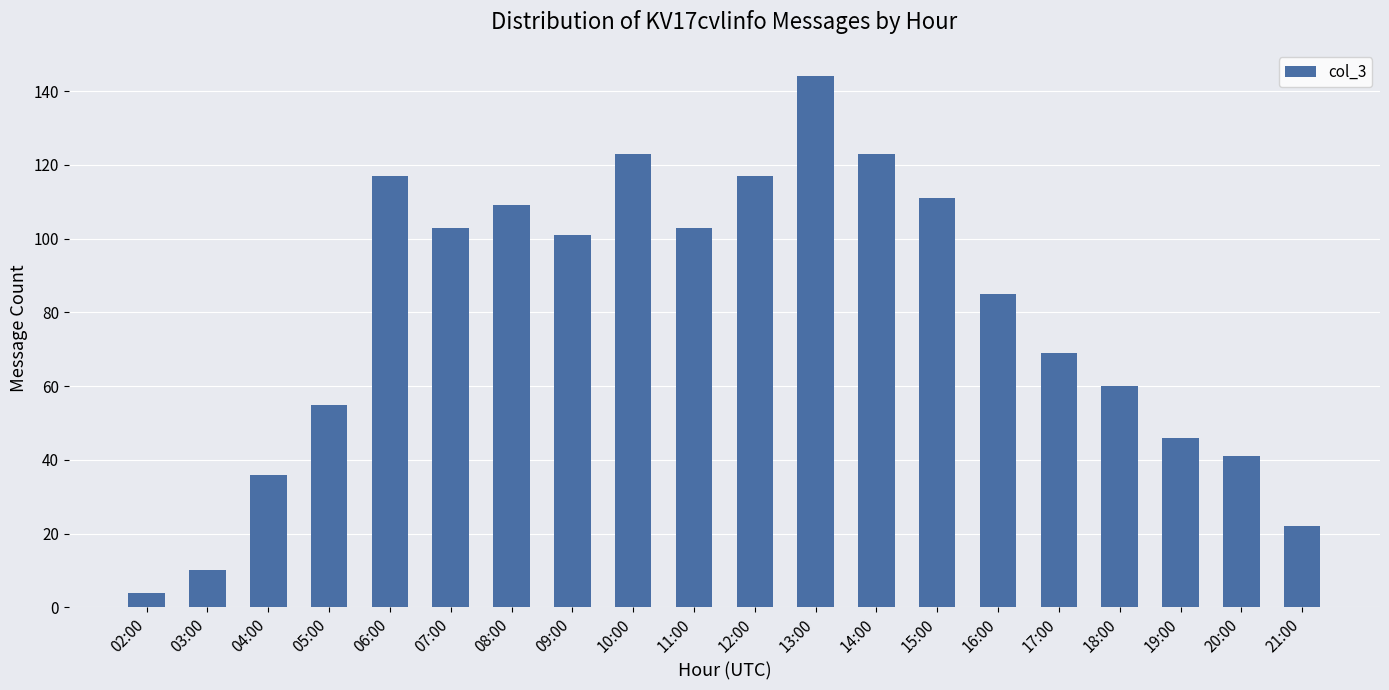

How many data points are less than 101?

10